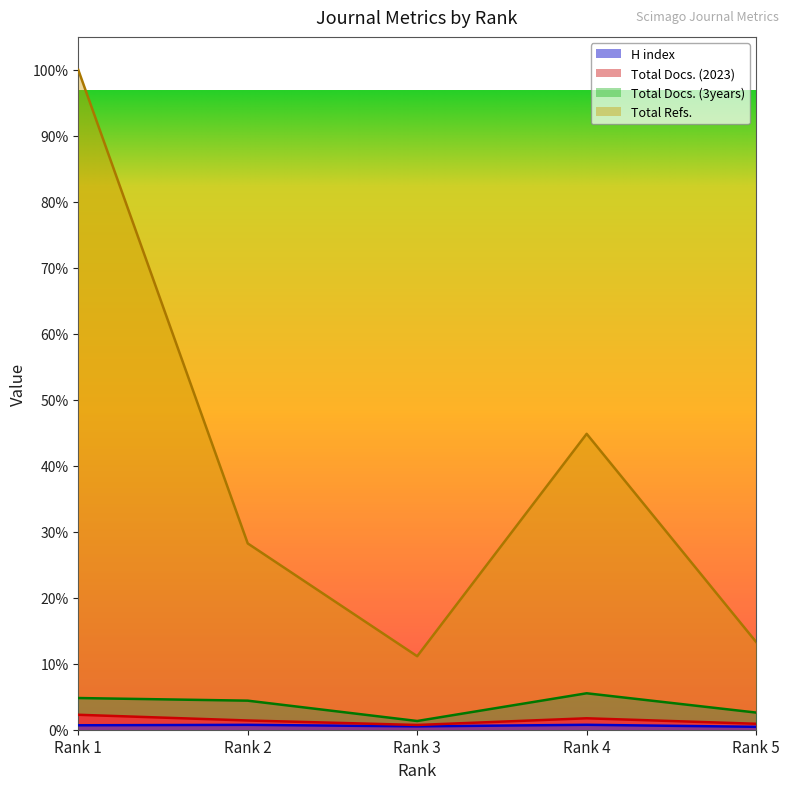

Which series has the widest spread of values?

Total Refs.